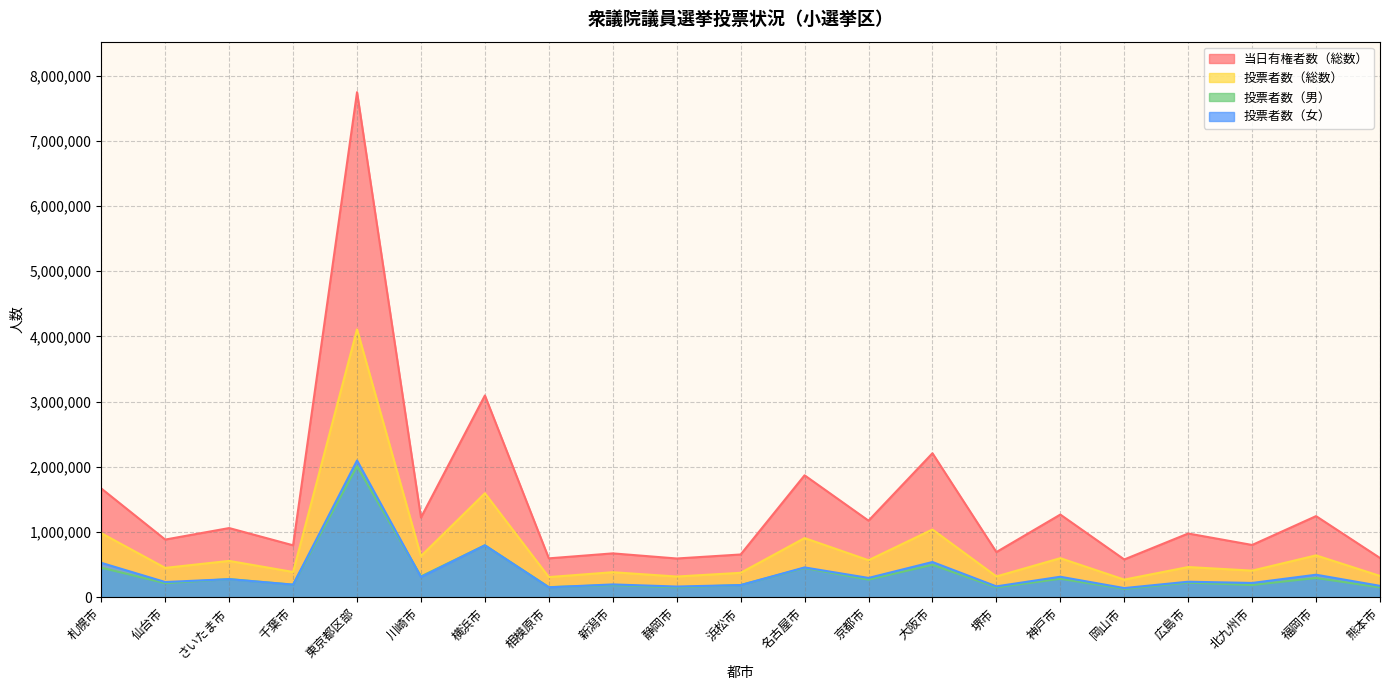

How many data points in 投票者数（総数） are less than 464436?

10